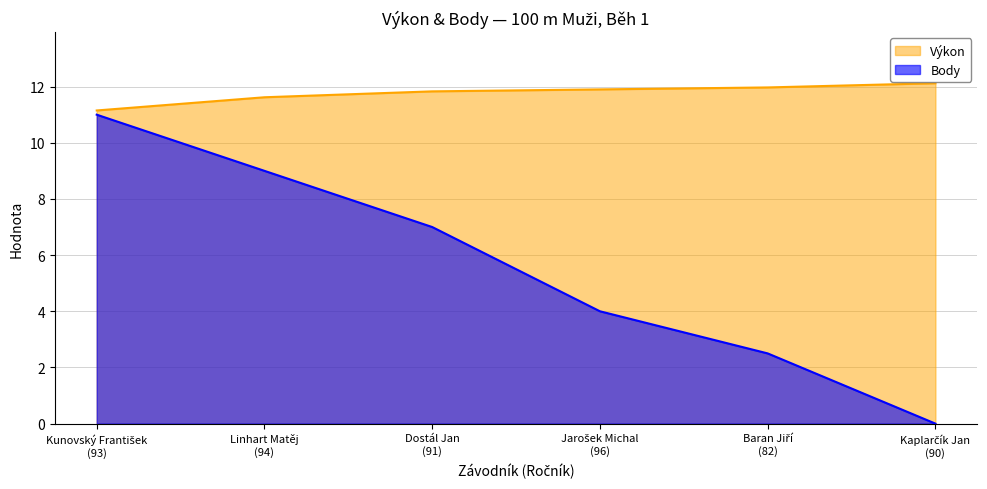

What is the difference between the maximum and second lowest values in the Pořadí series?

8.5